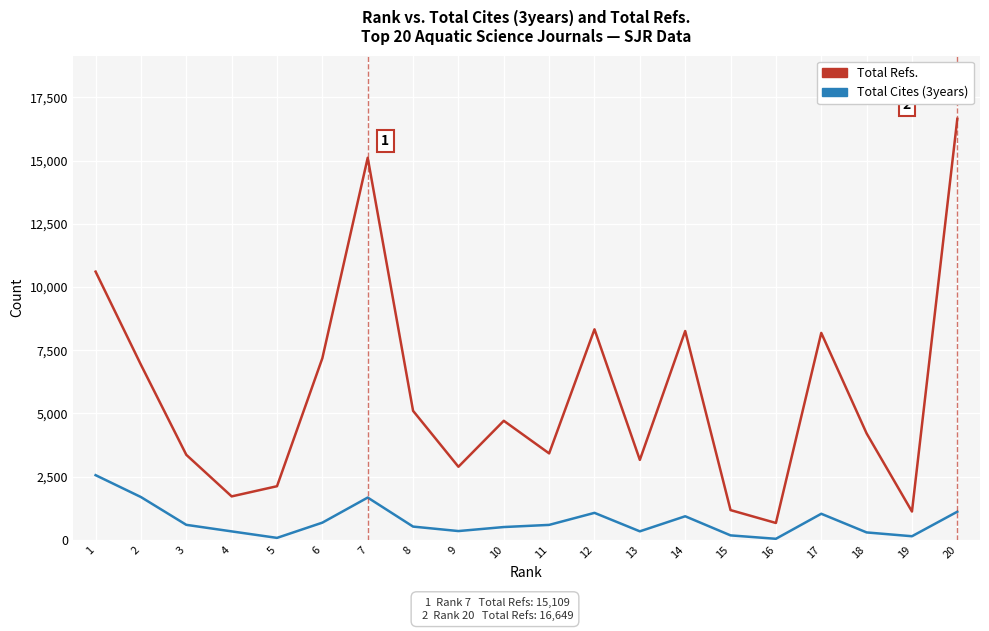

True or false: Total Refs. and Total Cites (3years) cross at least once.

False